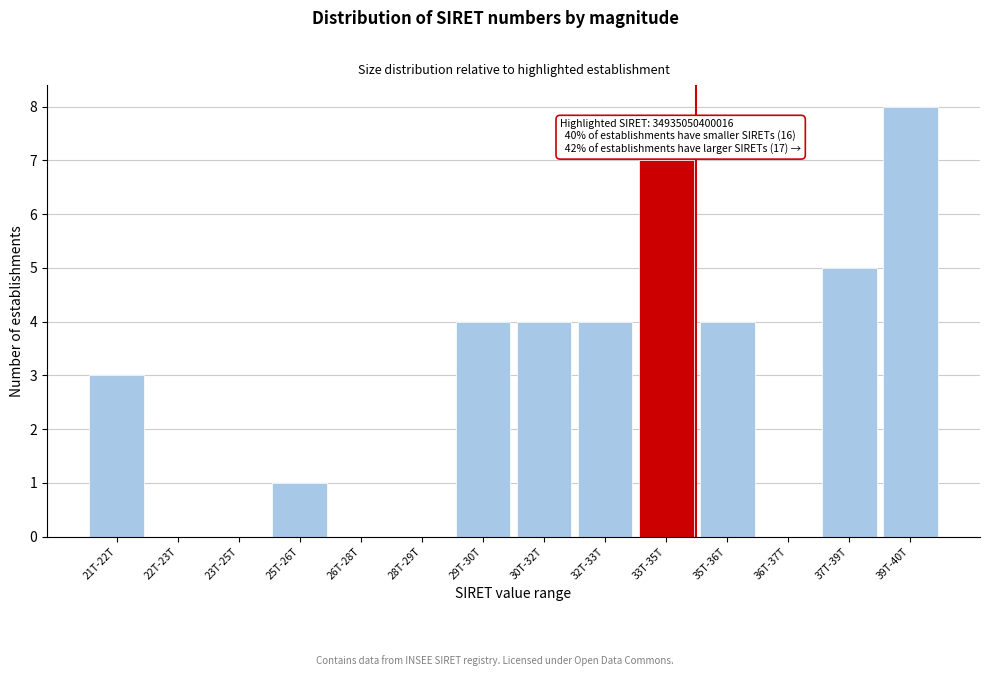

Reading right to left, extract all data points from this chart.

39T-40T=8	37T-39T=5	36T-37T=0	35T-36T=4	33T-35T=7	32T-33T=4	30T-32T=4	29T-30T=4	28T-29T=0	26T-28T=0	25T-26T=1	23T-25T=0	22T-23T=0	21T-22T=3